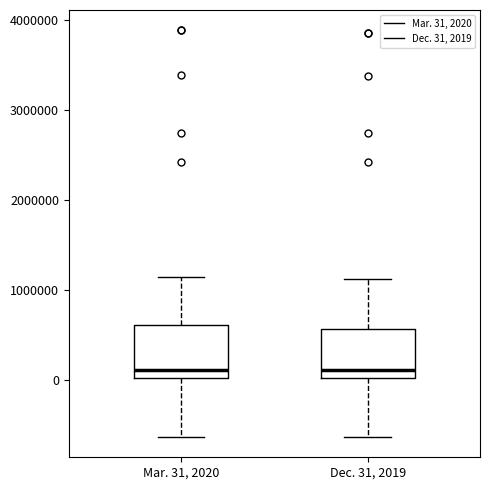

Where is the upper edge of the box for Dec. 31, 2019 on the y-axis? The values are not printed on the chart, so give them approximately, as read against the axis.

600000